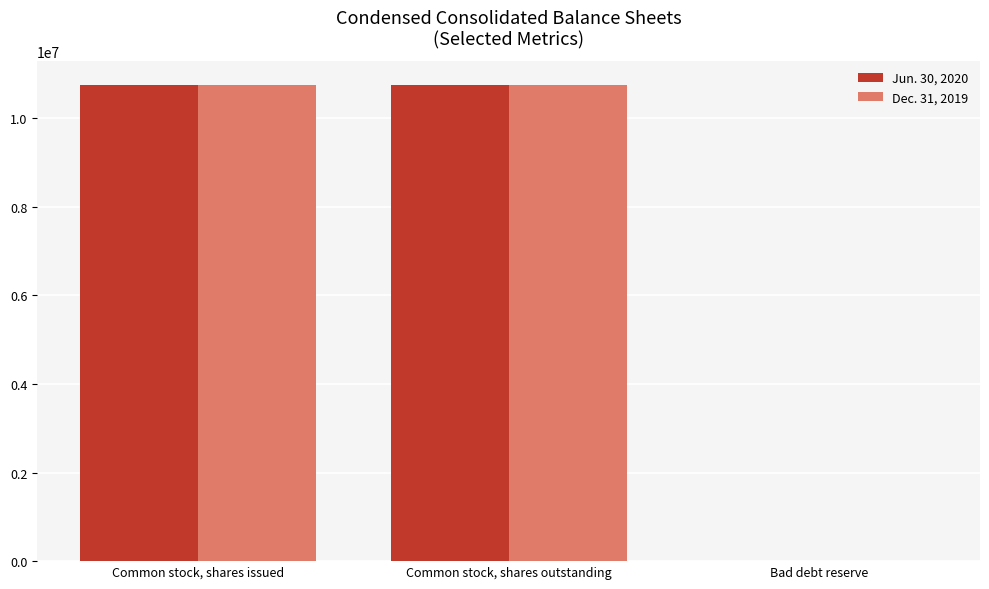

How many series are shown in this chart?

2